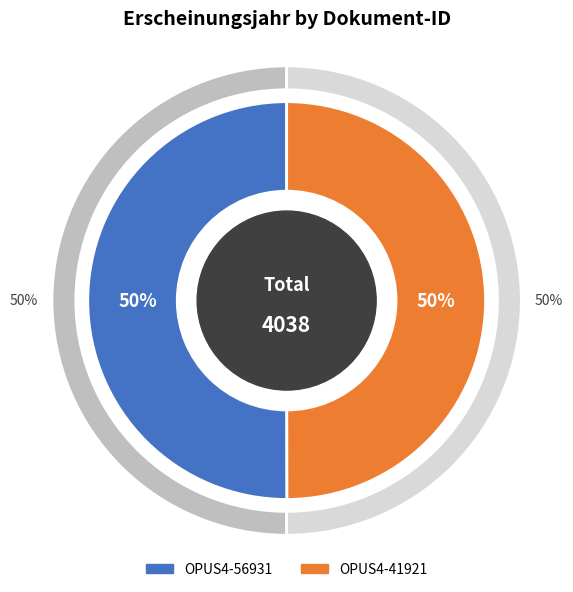

Count the number of slices in the pie.

2